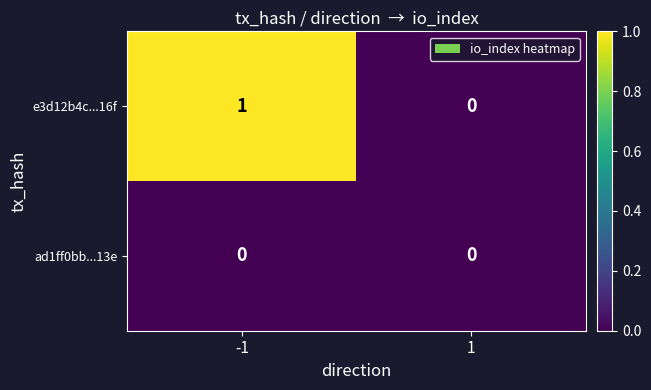

Which series has the largest total across all categories?

e3d12b4c...16f